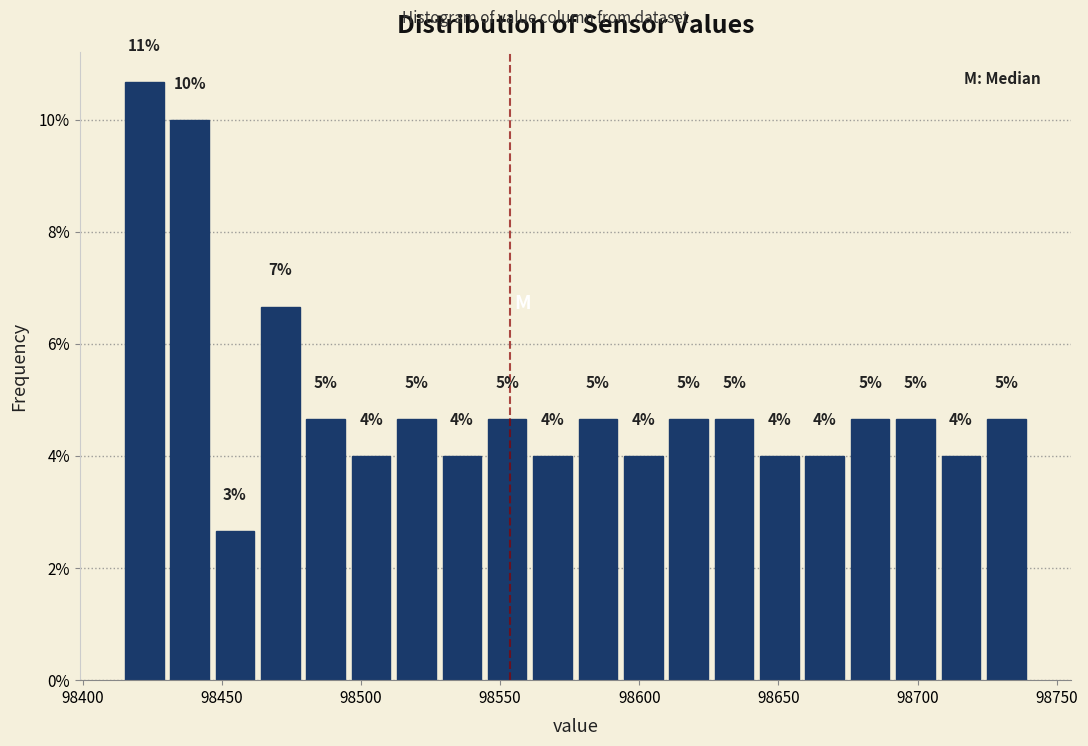

Read against the x-axis, roughly where is the centre of the tallest bar?

98420